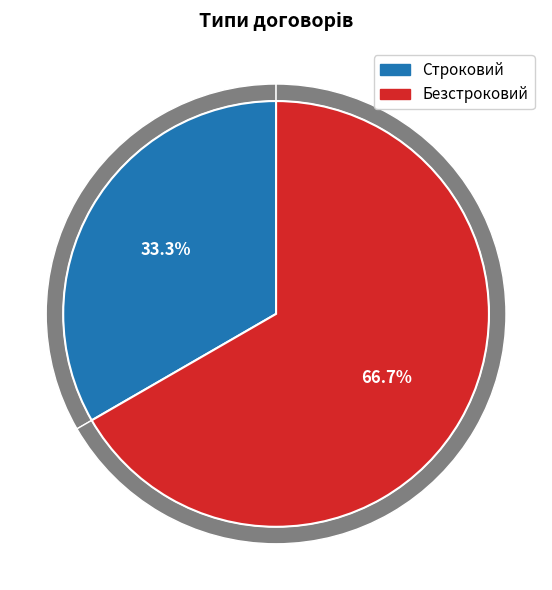

How many segments does this pie chart have?

2